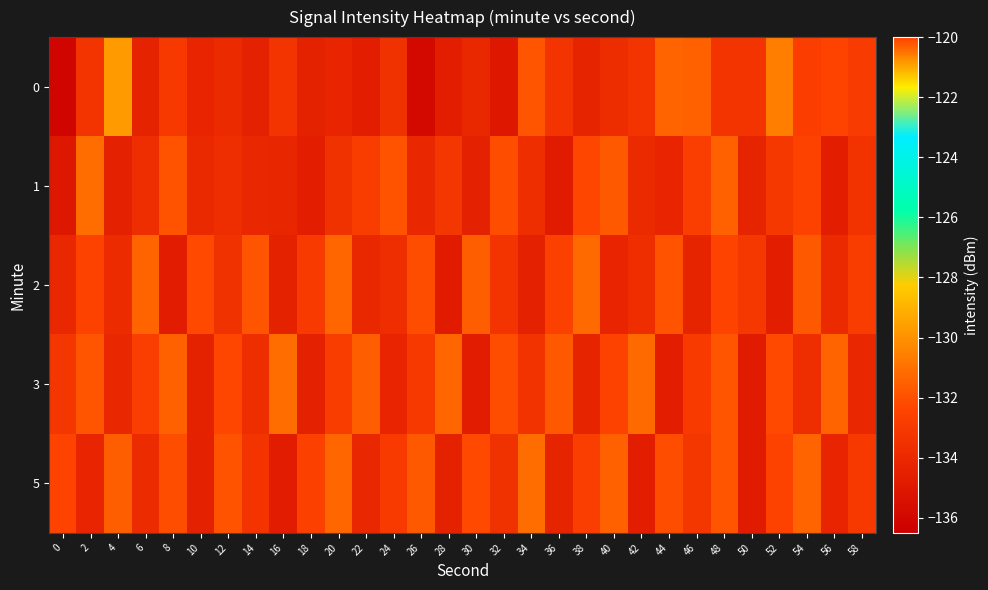

At 58, list the series in order from largest to smallest.

2, 0, 5, 1, 3